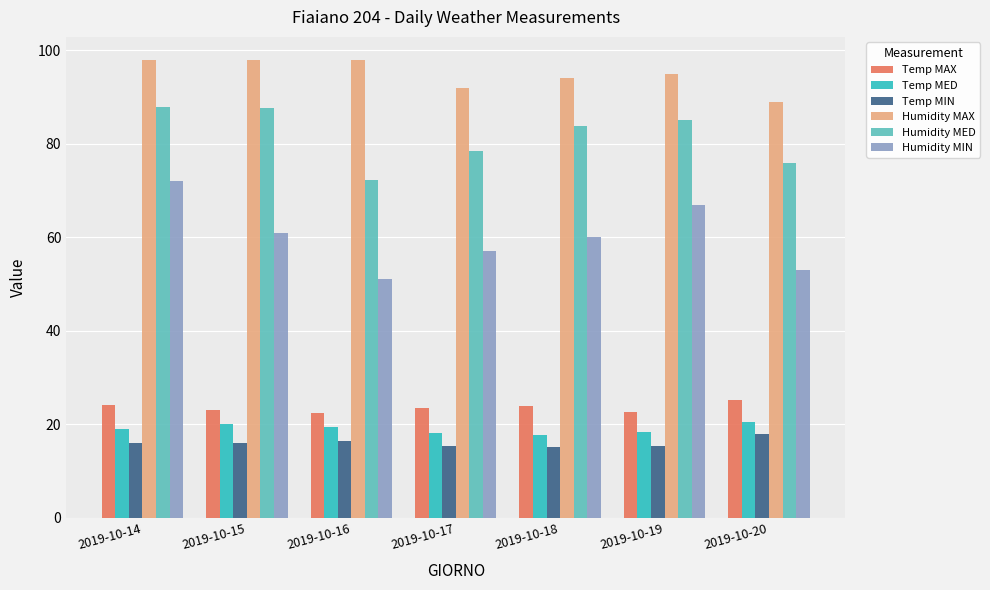

The value of Temp MAX at 2019-10-17 is 23.5. True or false?

True